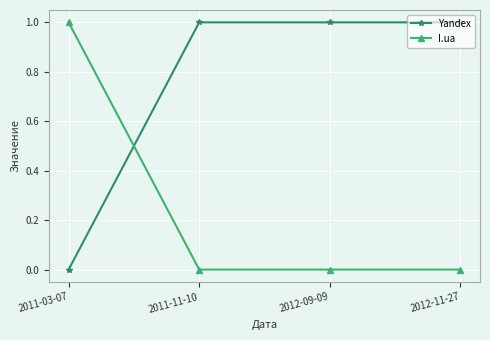

List the series in order of their overall mean, highest first.

Yandex, I.ua